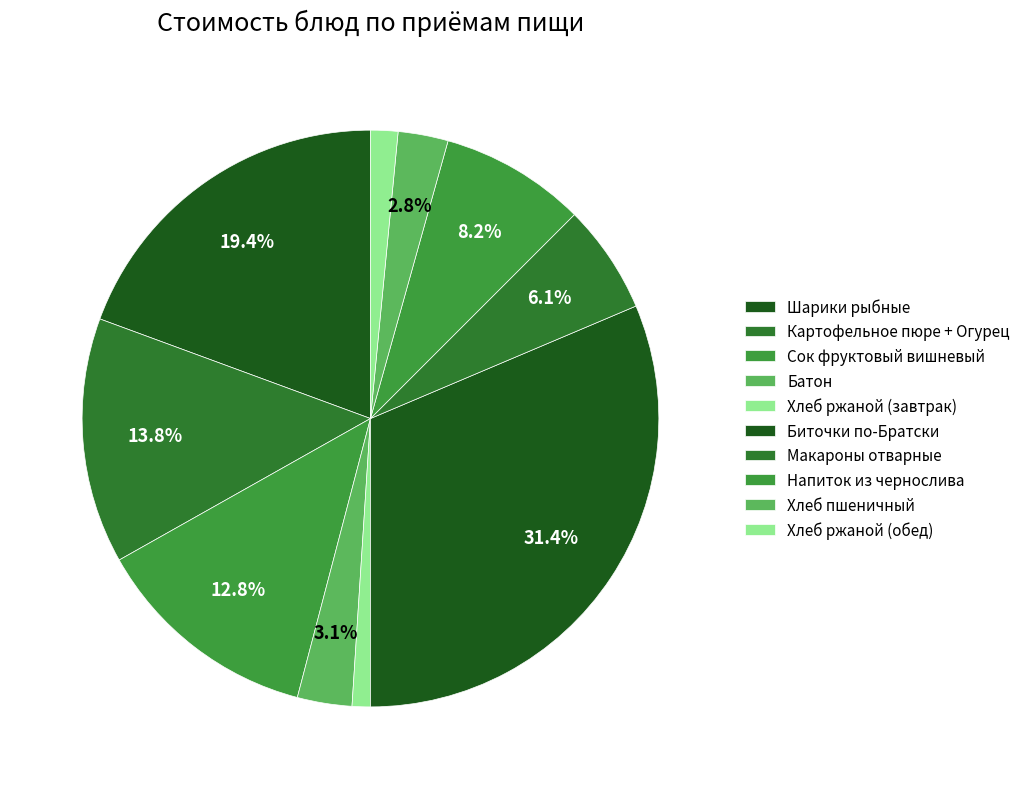

To the nearest percent, what is the difference between the largest and smallest slice percentages?

30%